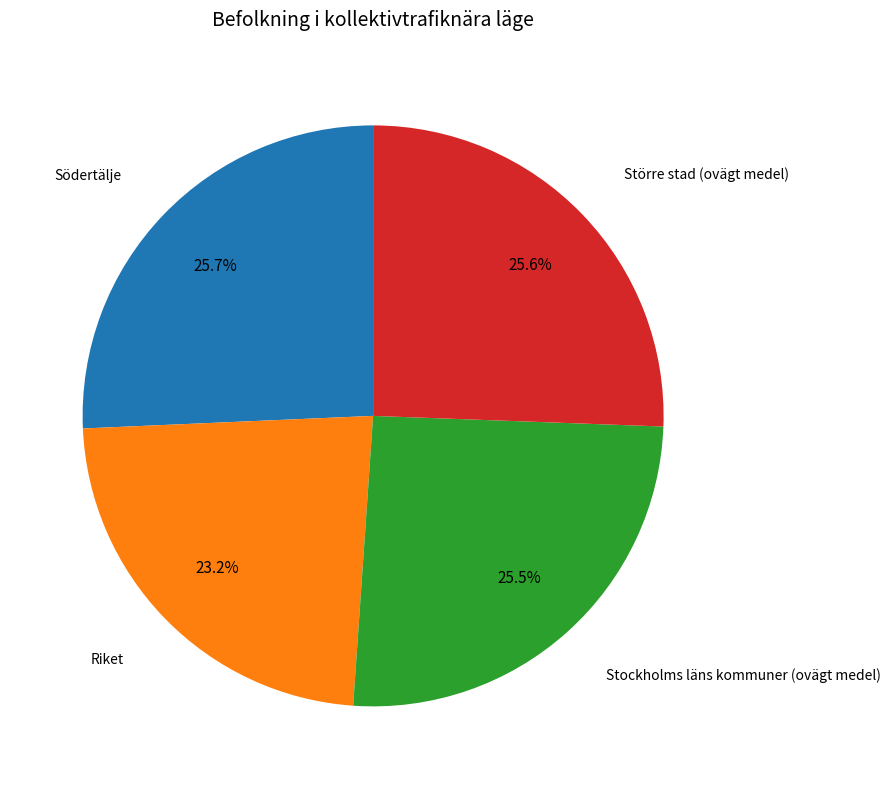

Is there any slice that represents more than half of the pie?

No